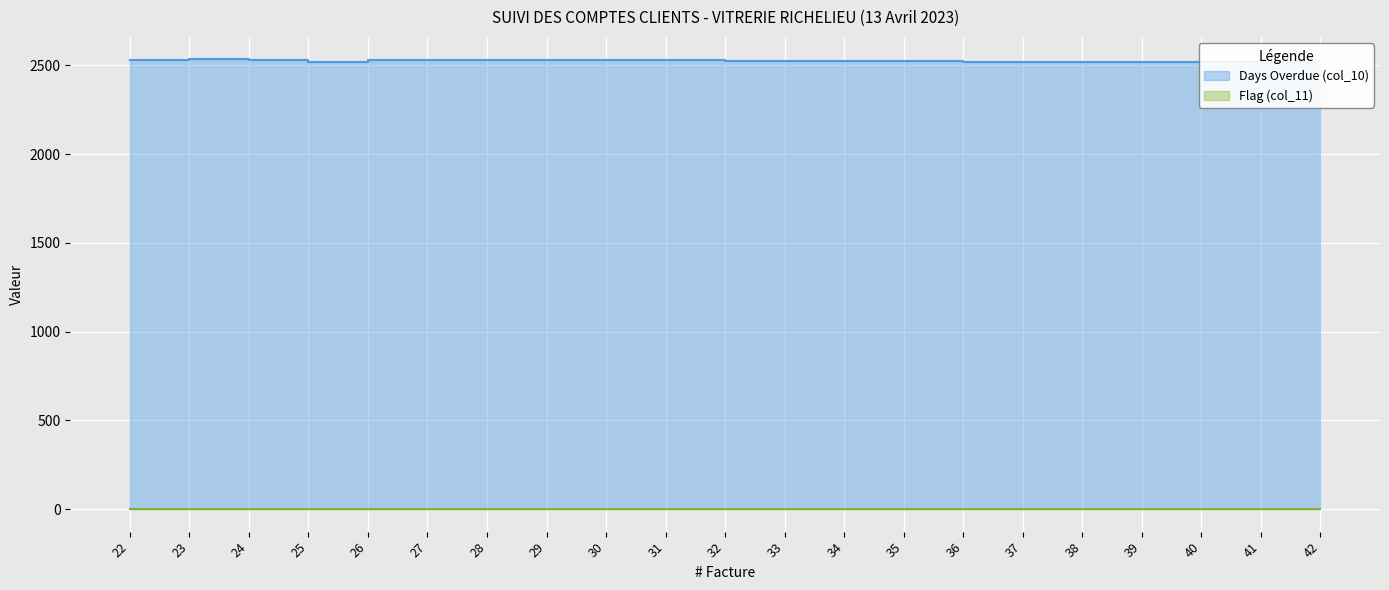

Reading left to right, transcribe all the data shown in this chart.

2531	2533	2532	2517	2531	2531	2531	2531	2527	2527	2524	2524	2524	2524	2521	2521	2519	2519	2518	2518	2518